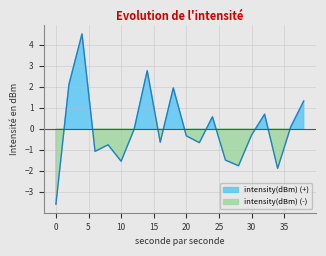

The value at 28 is -1.8. True or false?

True